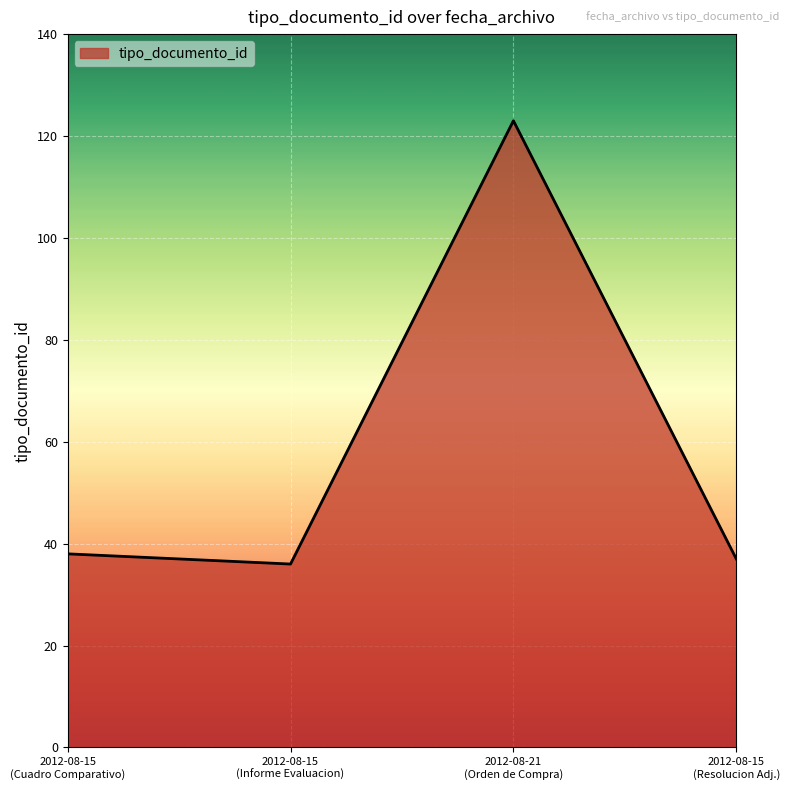

What is the difference between the maximum and minimum values?

87